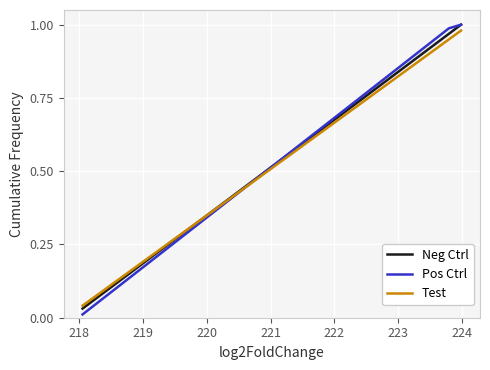

Which series has the largest range (max minus min)?

Pos Ctrl